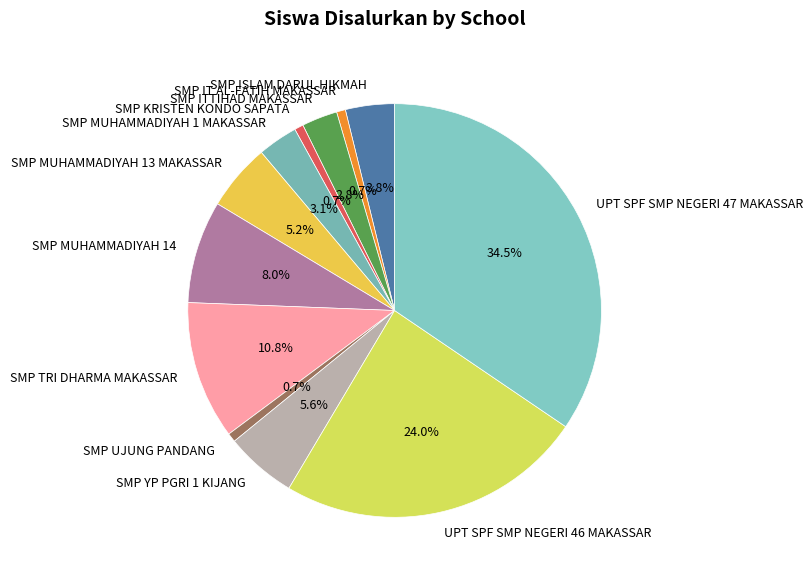

Is it true that SMP ISLAM DARUL HIKMAH is 10% of the pie?

False